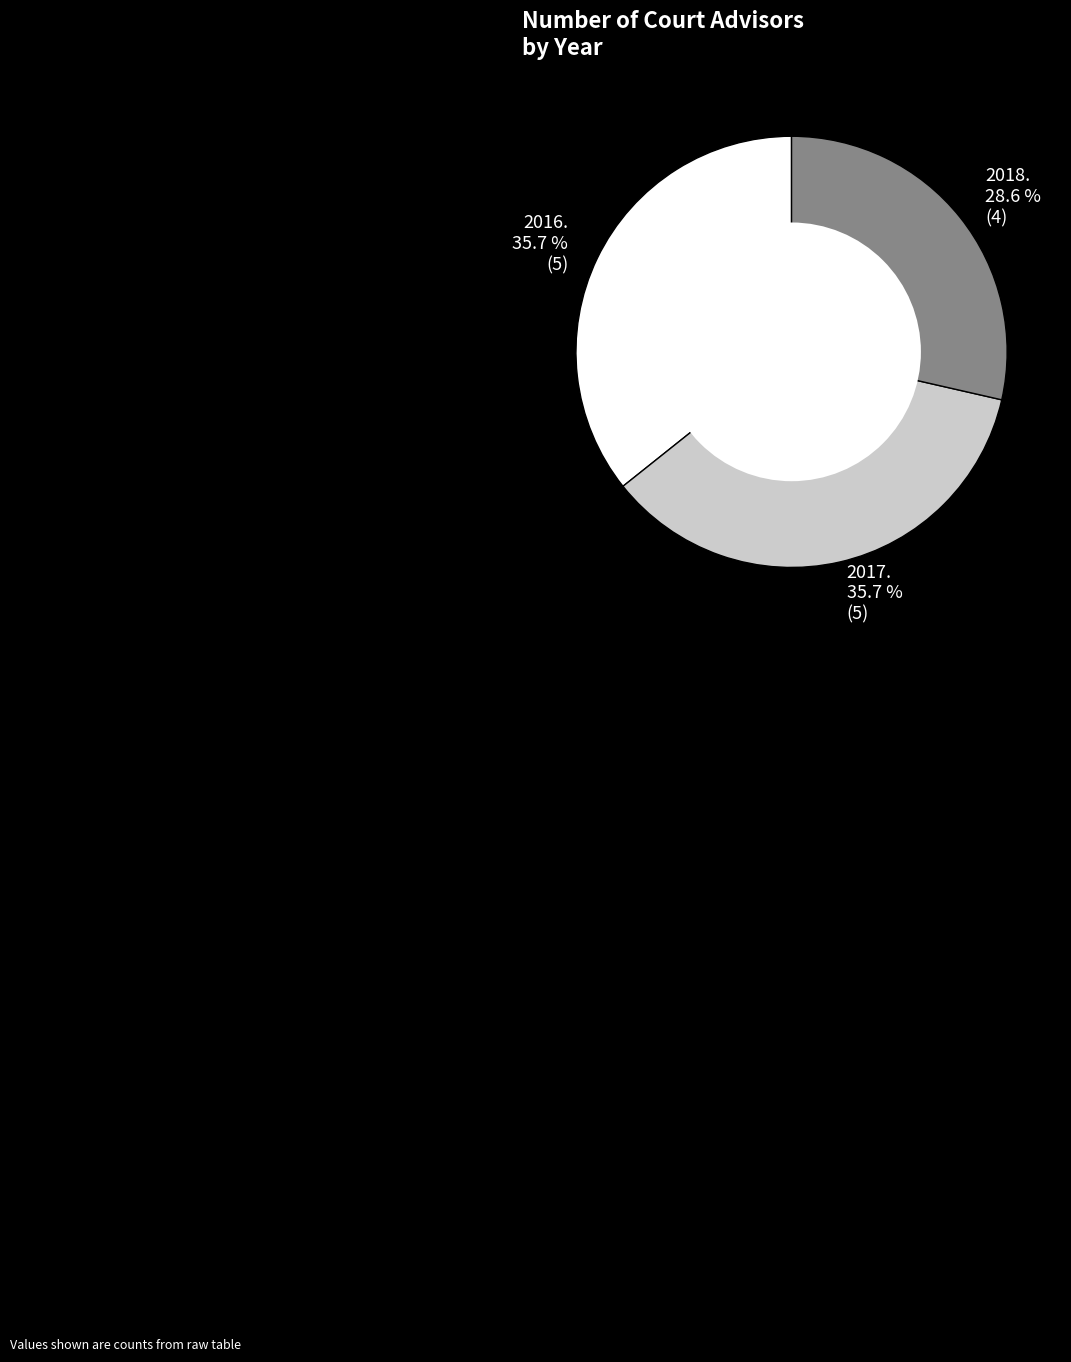

What is the ratio of the value at 2017. to the value at 2016.?

1.0